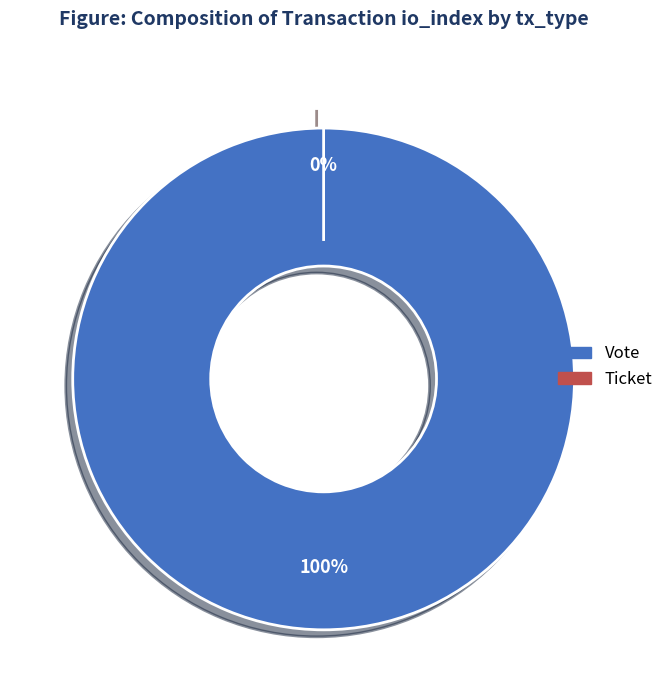

How many slices are in this pie chart?

2